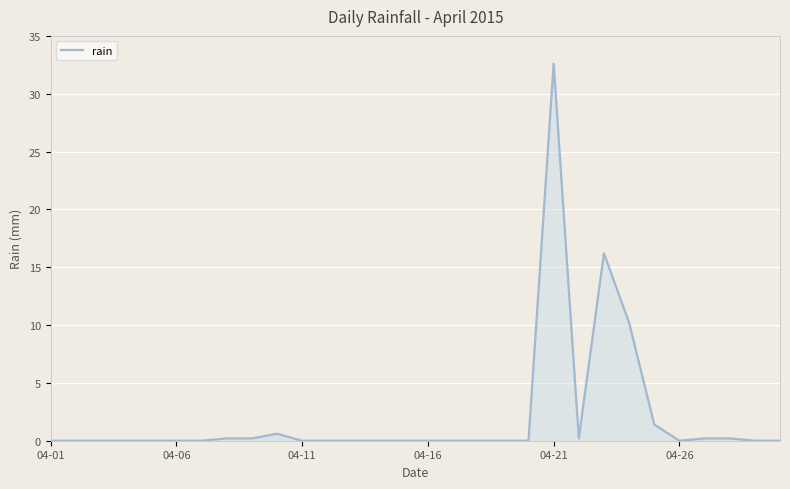

Between 9 and 13, which is larger?

9